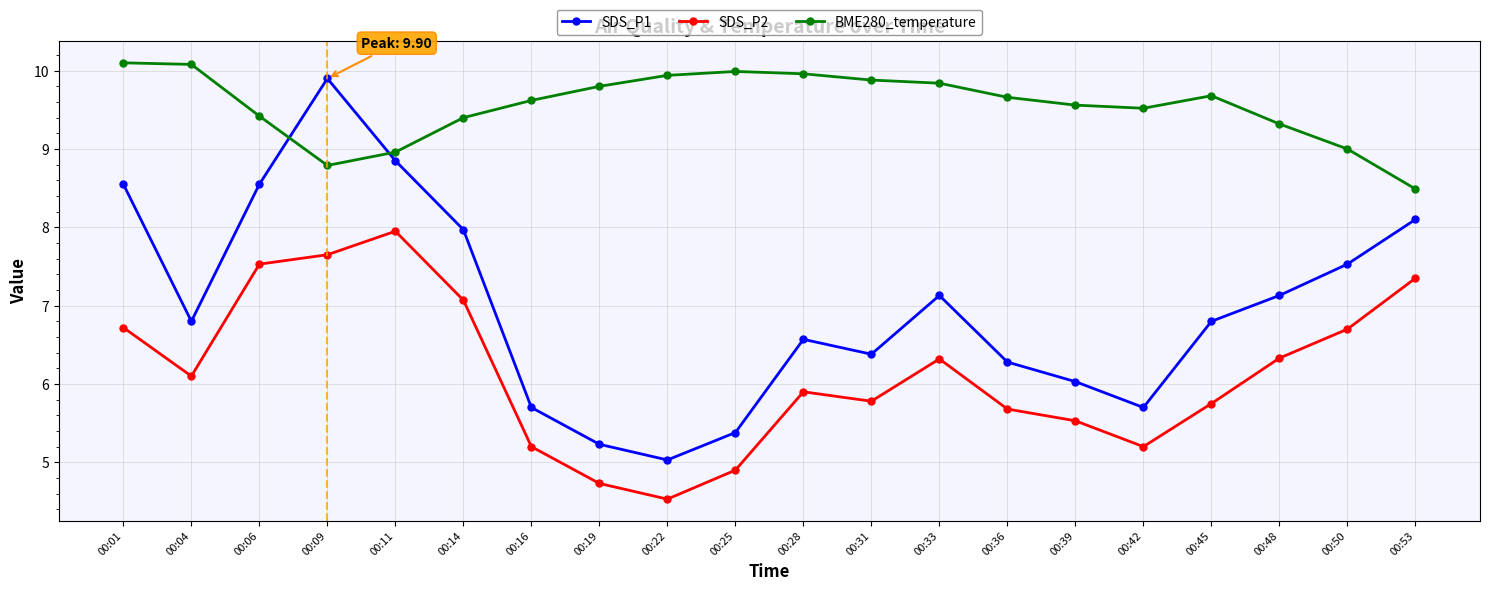

Which series has the largest total across all categories?

BME280_temperature